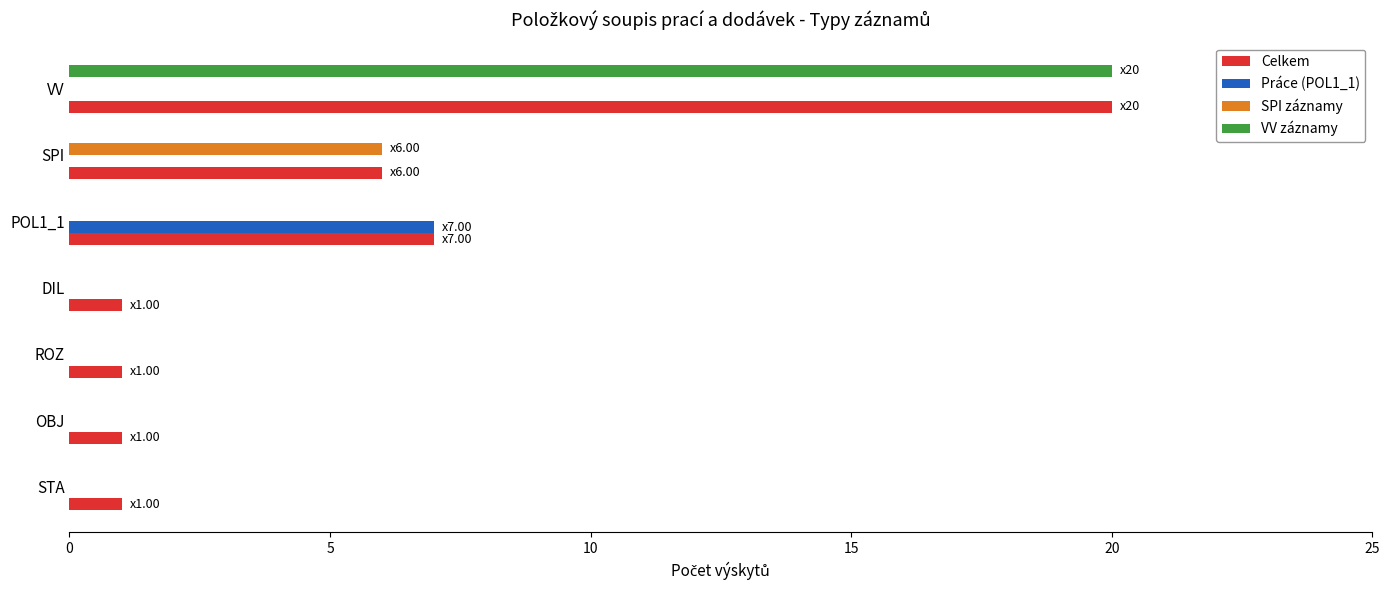

What is the sum of all Celkem values?

37